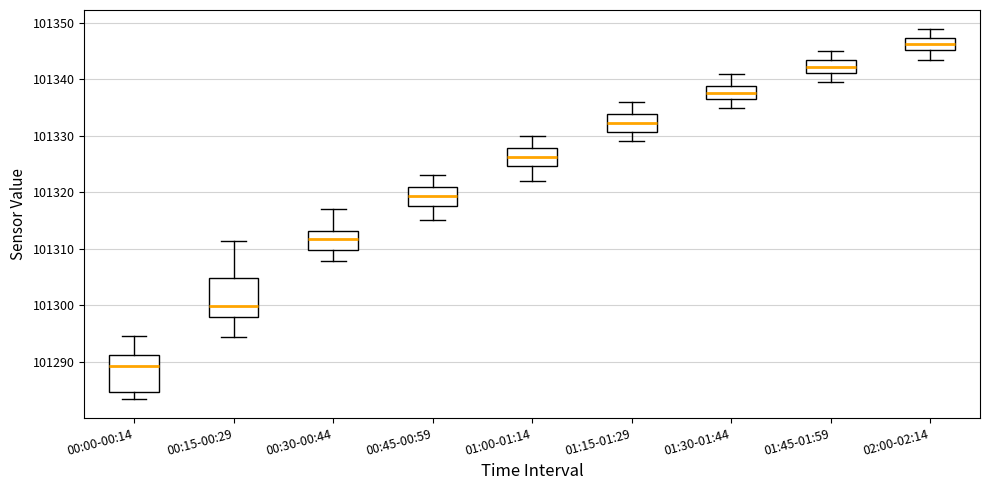

Reading left to right, read every box against the y-axis: the position of its median line, the range the box covers, and the ends of its whiskers. The values are not printed on the chart, so give them approximately, as read against the axis.

00:00-00:14: median 101289, box 101285 to 101291, whiskers 101283 to 101295
00:15-00:29: median 101300, box 101298 to 101305, whiskers 101294 to 101311
00:30-00:44: median 101312, box 101310 to 101313, whiskers 101308 to 101317
00:45-00:59: median 101319, box 101318 to 101321, whiskers 101315 to 101323
01:00-01:14: median 101326, box 101325 to 101328, whiskers 101322 to 101330
01:15-01:29: median 101332, box 101331 to 101334, whiskers 101329 to 101336
01:30-01:44: median 101338, box 101337 to 101339, whiskers 101335 to 101341
01:45-01:59: median 101342, box 101341 to 101343, whiskers 101340 to 101345
02:00-02:14: median 101346, box 101345 to 101347, whiskers 101344 to 101349